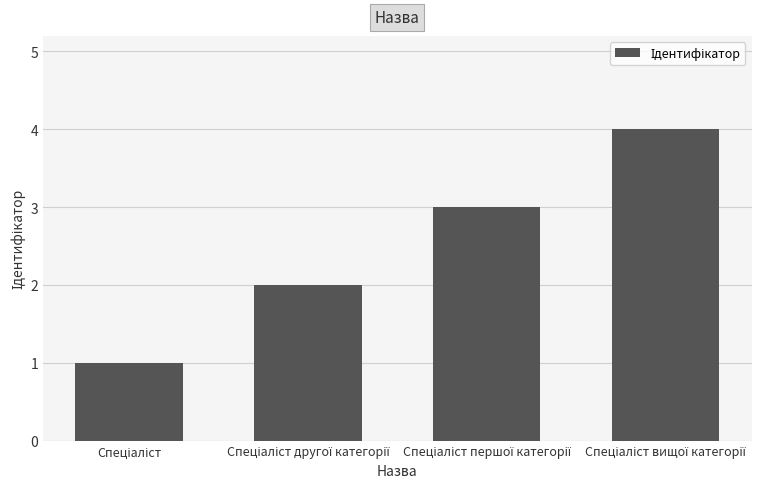

What is the greatest value displayed?

4